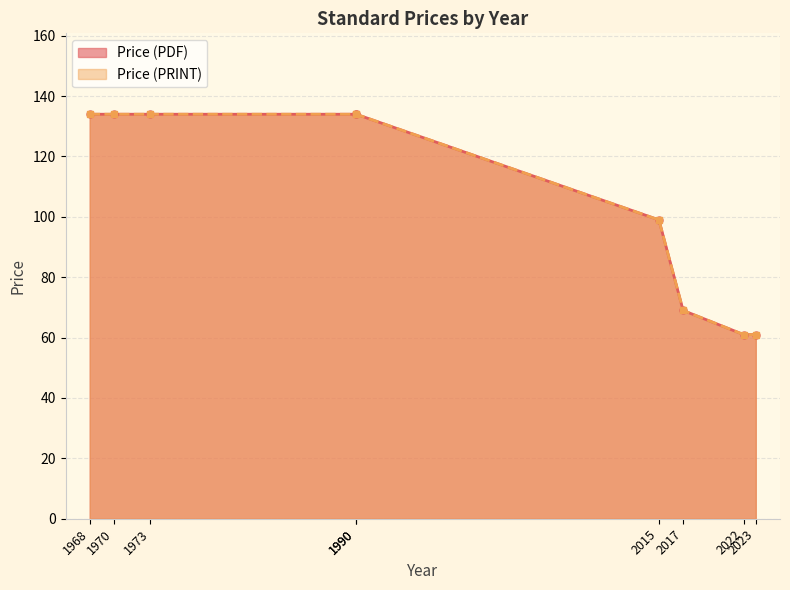

Which series changed the most between 1968 and 2017?

Price (PDF)